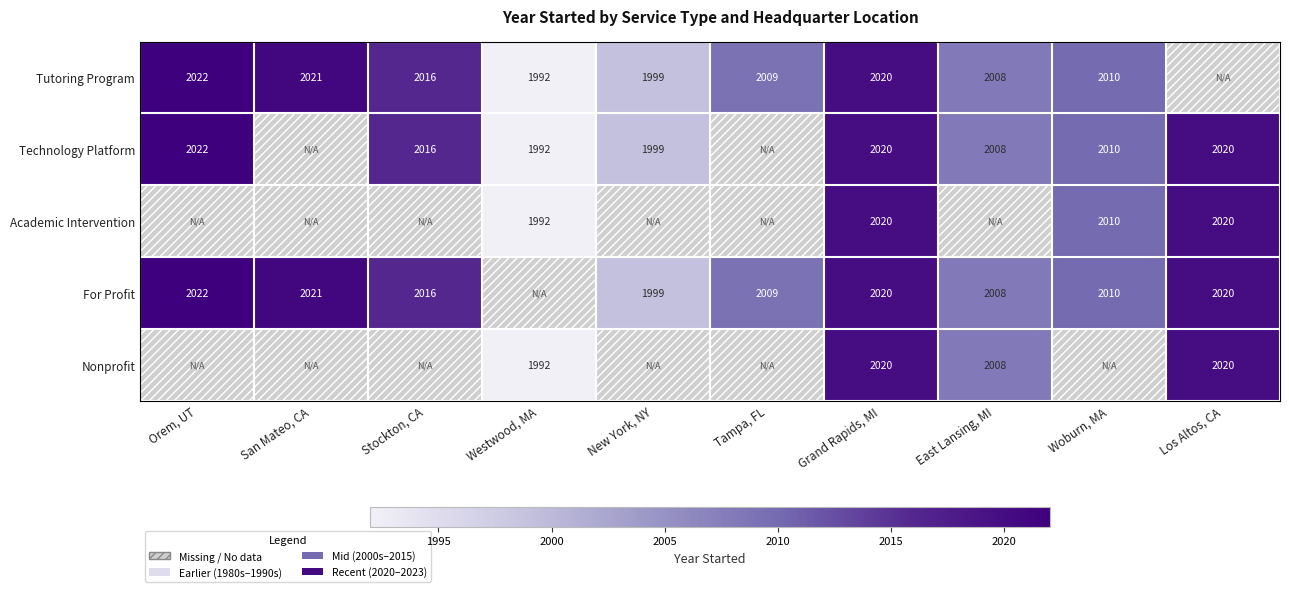

Which category has the highest value across all series?

Orem, UT